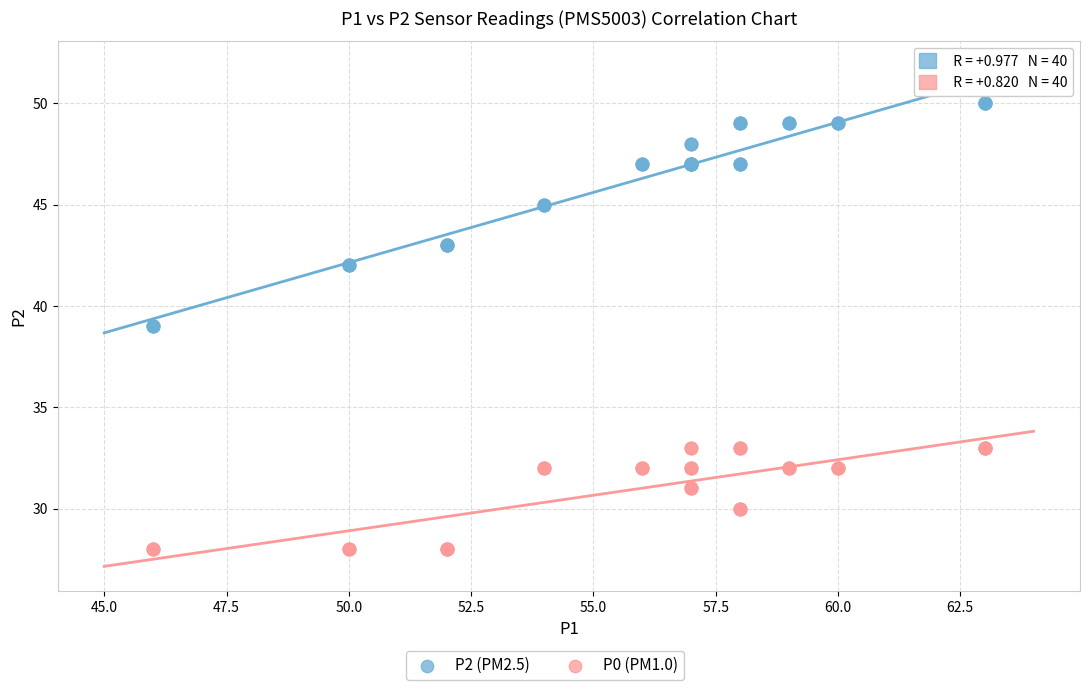

Which series contains the lowest Y value?

P0 (PM1.0)